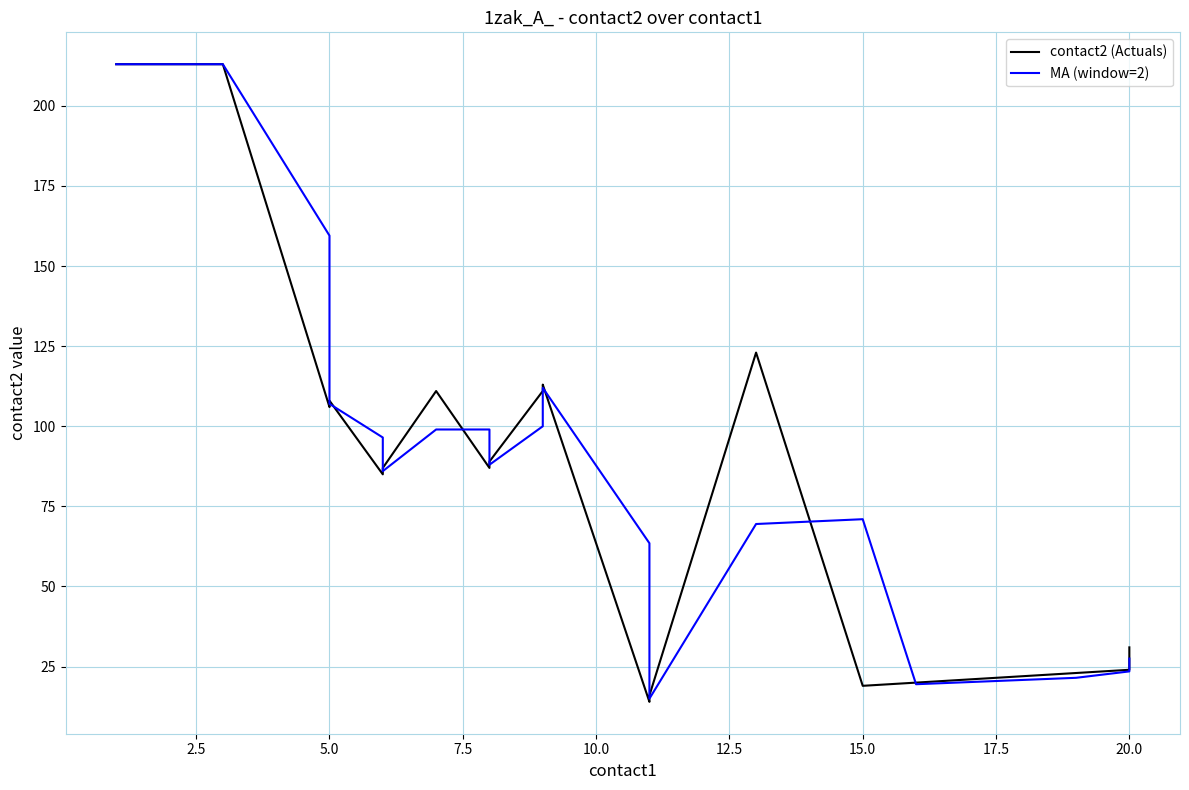

What are all the series names shown in the legend?

contact2 (Actuals), MA (window=2)